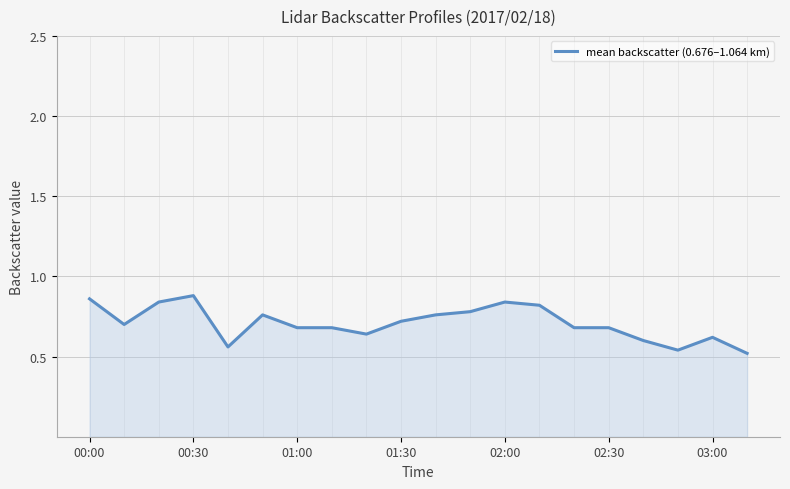

How many lines are shown in the chart?

1